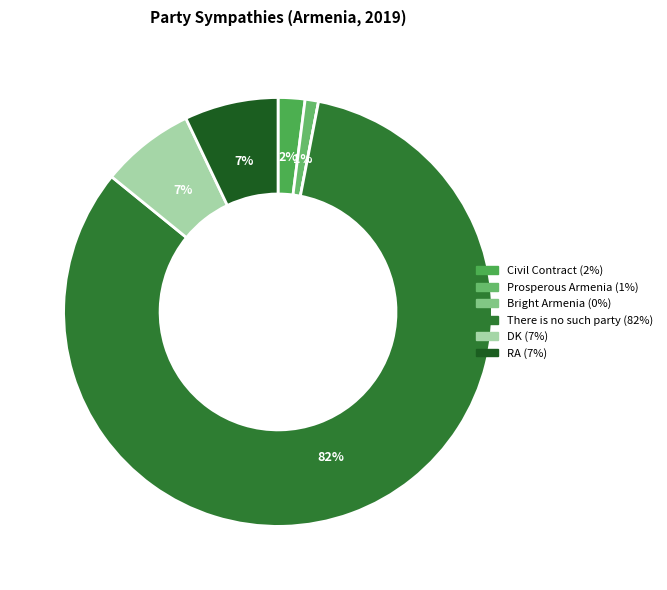

What is the smallest slice in the pie chart?

Bright Armenia